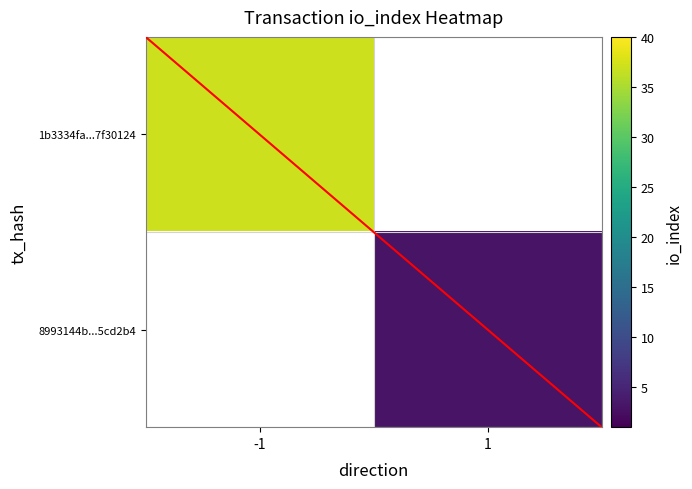

What is the minimum value shown in the chart?

3.0